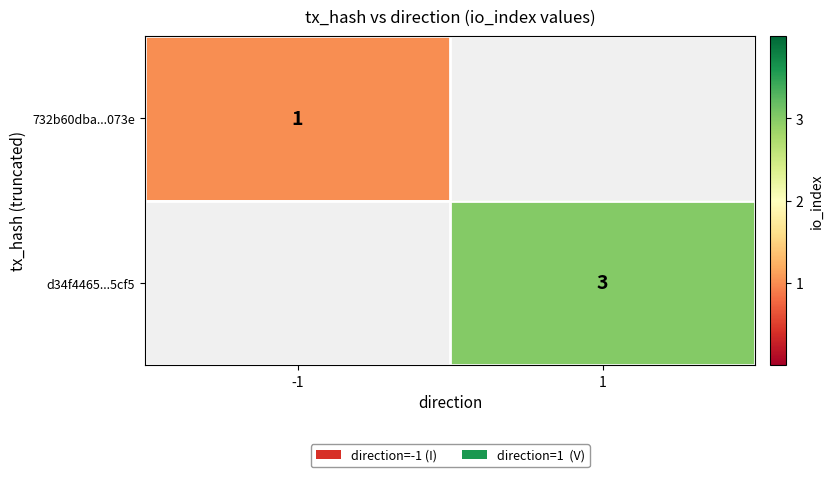

What is the minimum value shown in the chart?

1.0